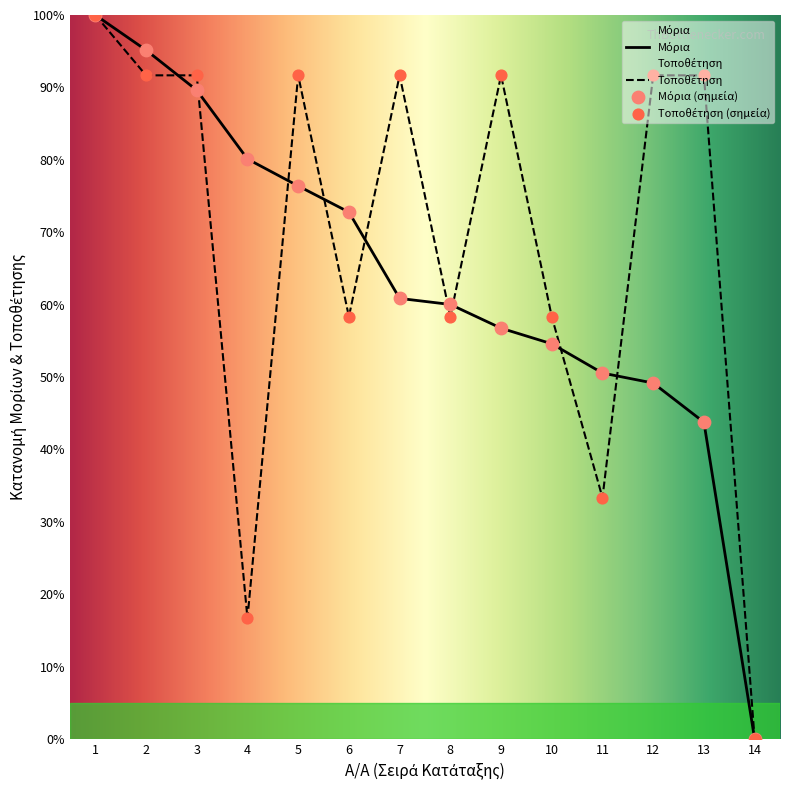

At which category is the sum across all series the highest?

1